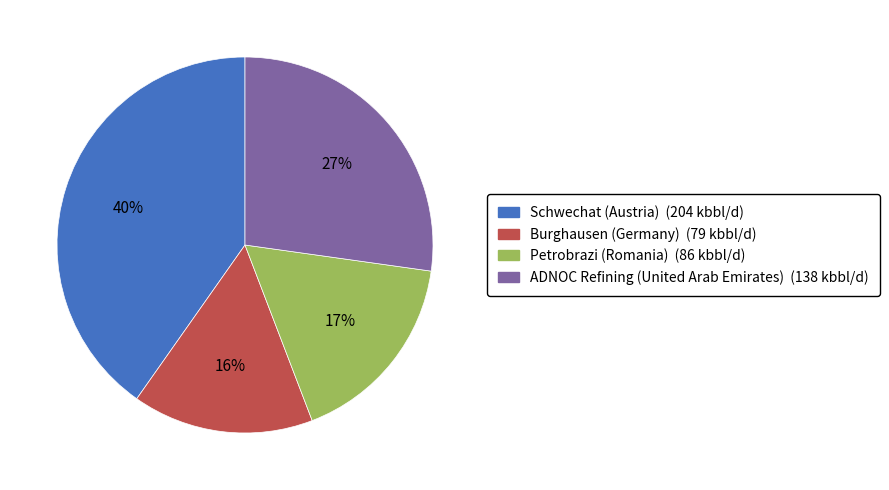

To the nearest percent, what portion does Petrobrazi (Romania) represent?

17%